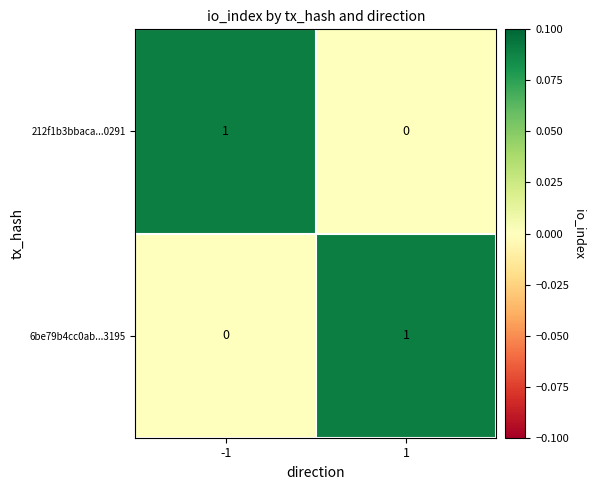

At 1, list the series in order from largest to smallest.

6be79b4cc0ab...3195, 212f1b3bbaca...0291